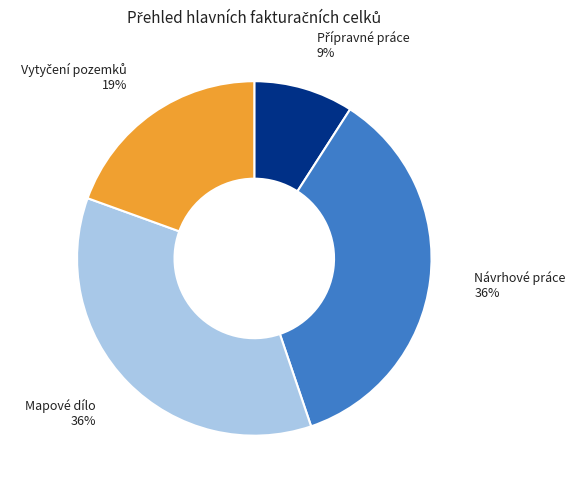

Is it true that Mapové dílo is 24% of the pie?

False